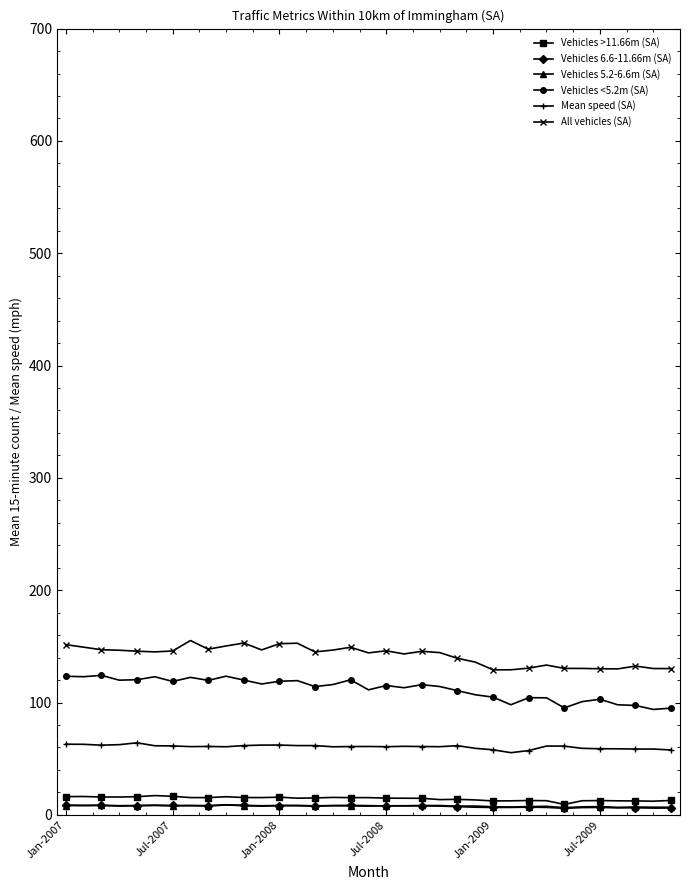

What is the value of the Vehicles <5.2m (SA) point at the 20th from the left?

113.2